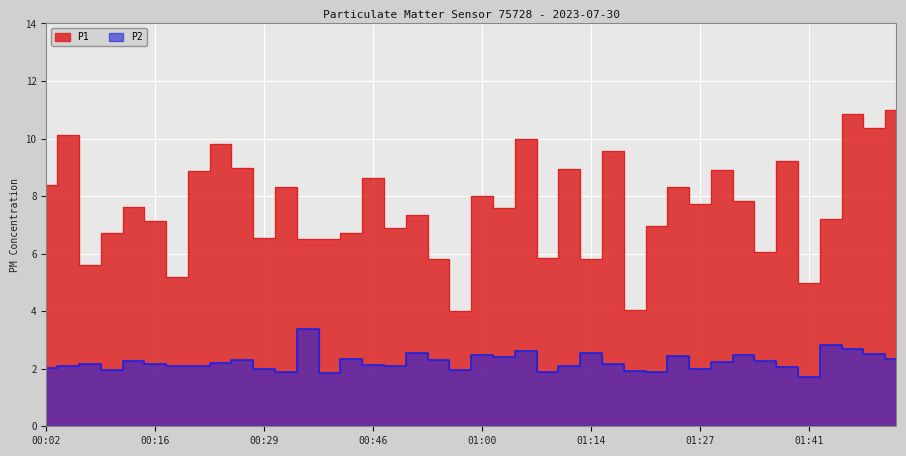

True or false: P2 and P1 cross at least once.

False